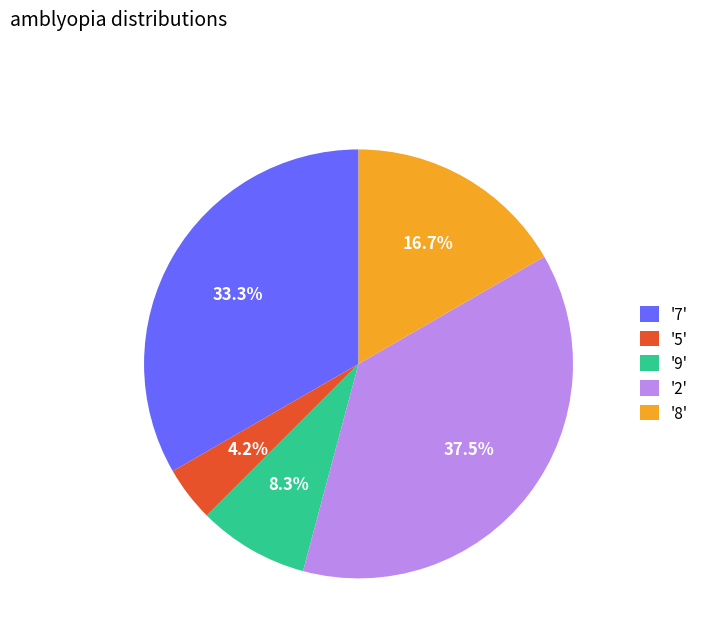

Which has a higher value, '9' or '2'?

'2'